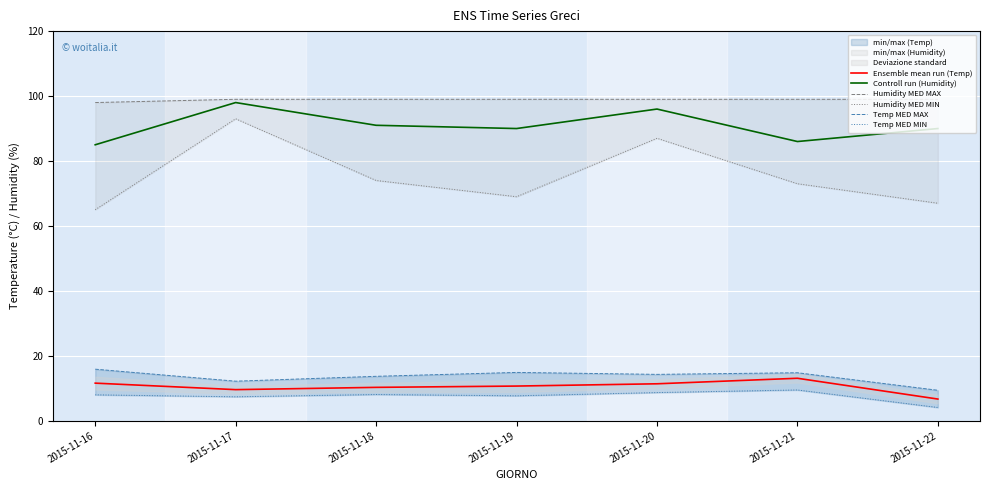

True or false: Ensemble mean run (Temp) has more than 0 points higher than both neighbors.

True